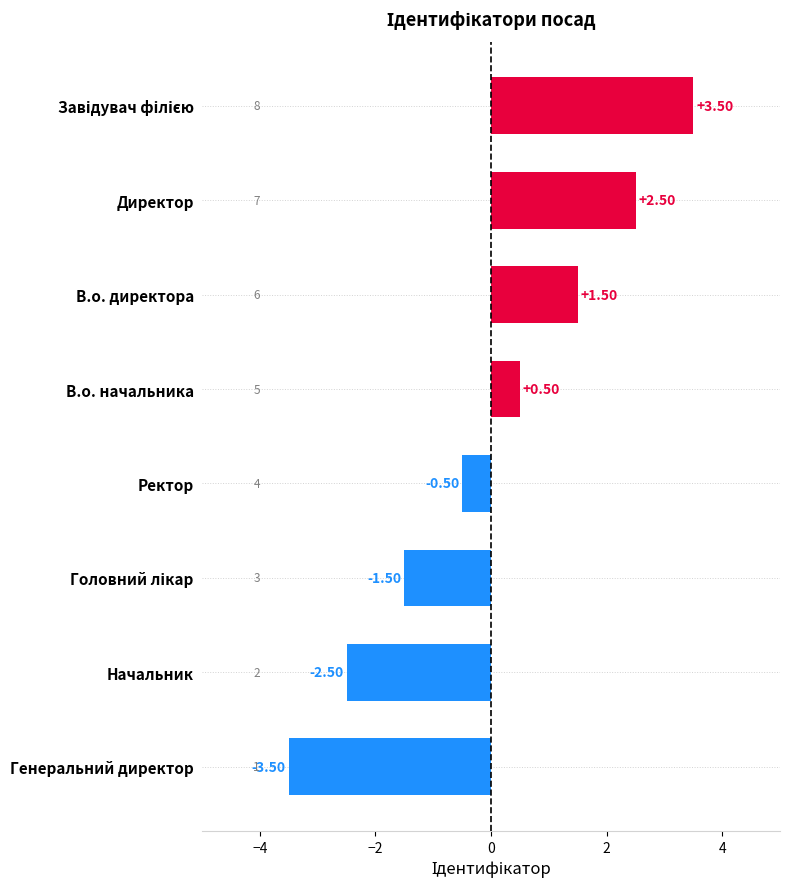

Which category has the lowest value across all series?

Генеральний директор